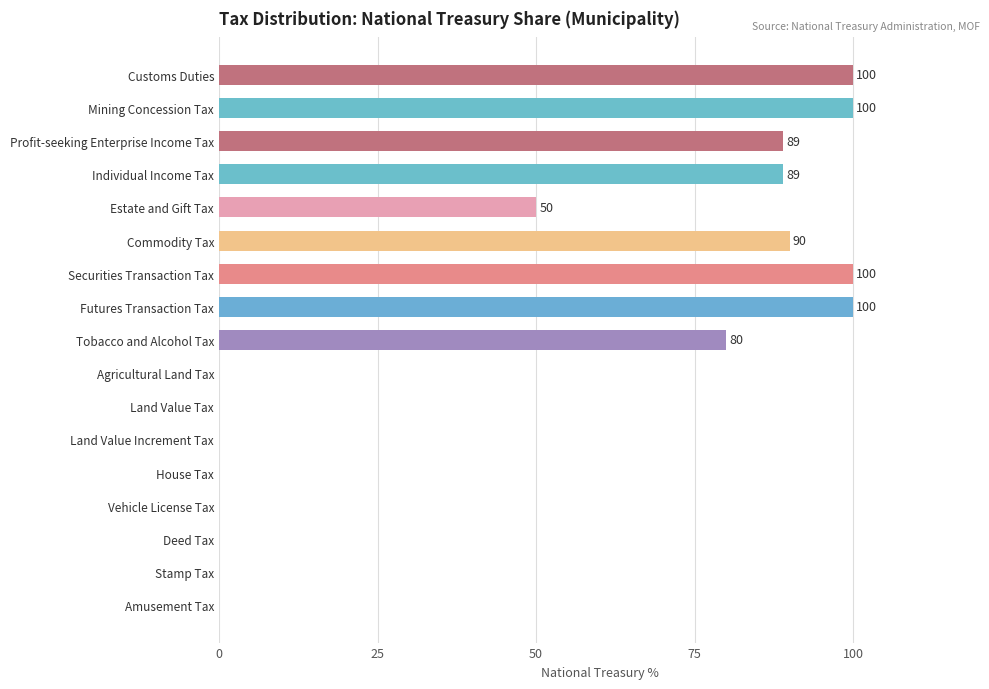

Is it true that the value at Deed Tax is 0?

True